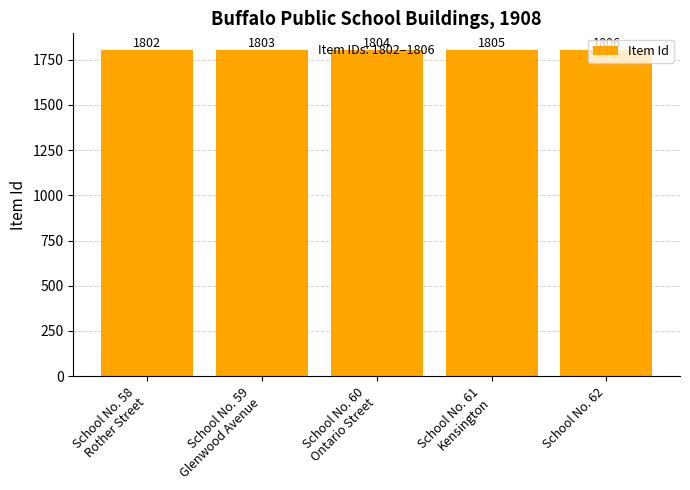

What is the sum of the values at School No. 58
Rother Street and School No. 61
Kensington?

3607